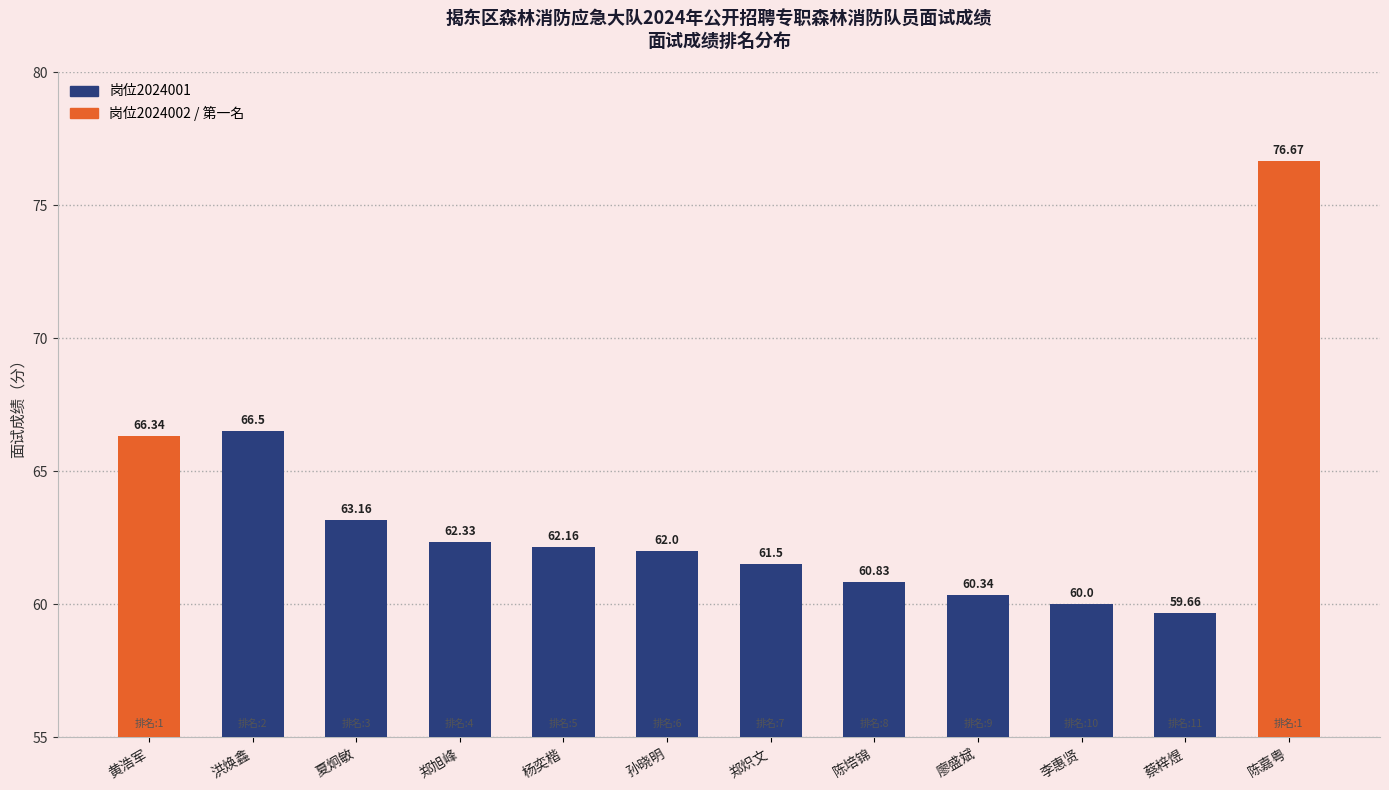

What is the smallest value displayed?

59.7